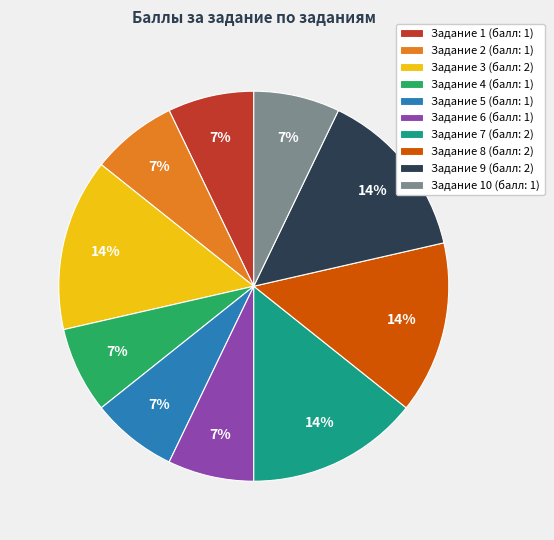

To the nearest percent, what is the average slice percentage?

10%